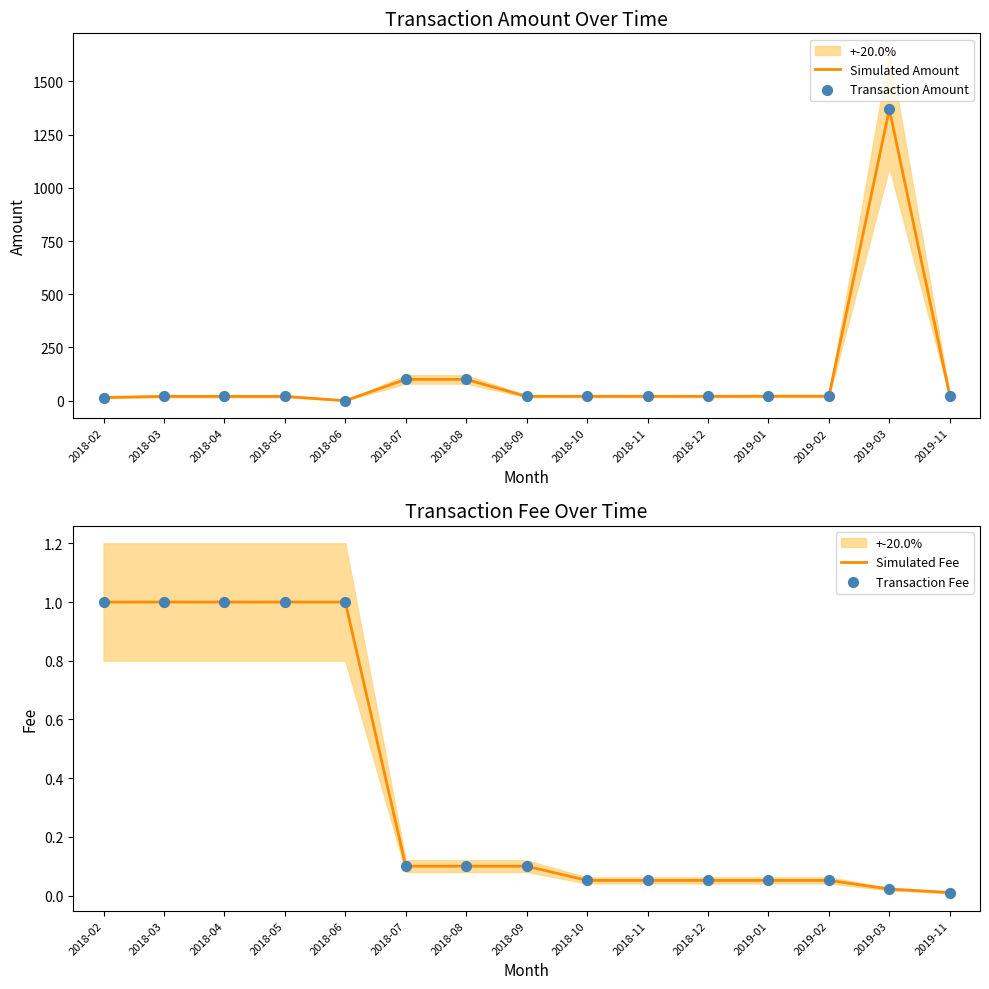

Which series contains the lowest Y value?

Simulated Amount